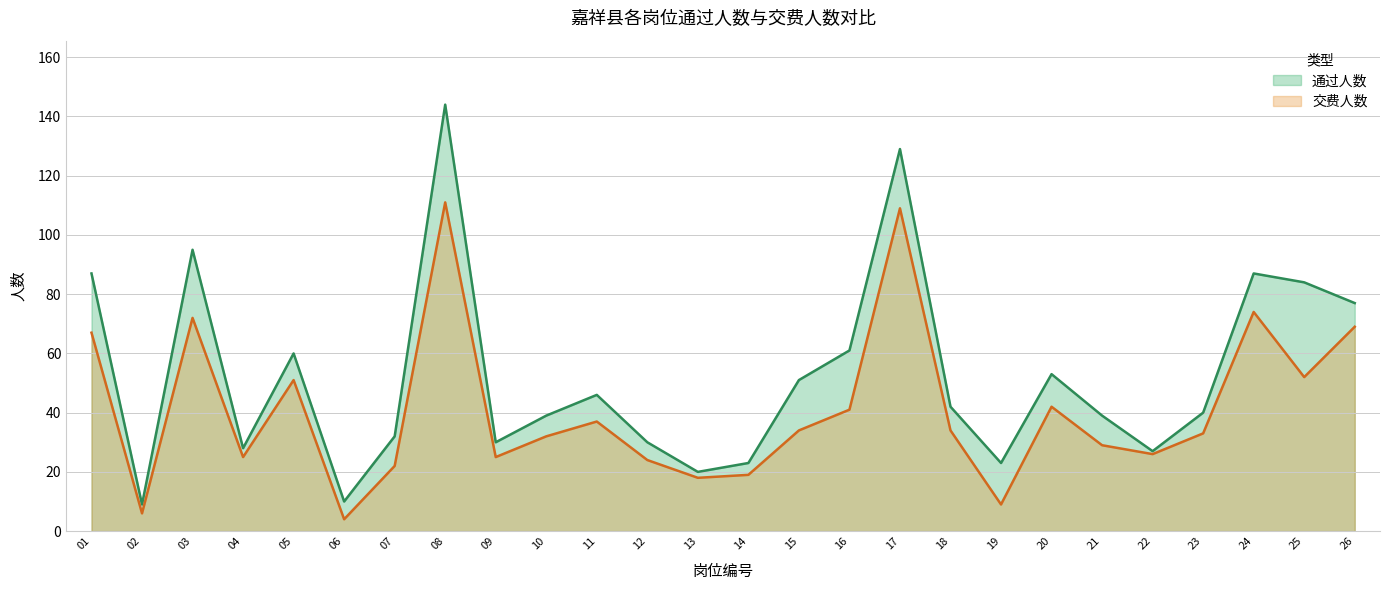

Reading left to right, list all the values displayed in this chart.

通过人数: 01=87	02=9	03=95	04=28	05=60	06=10	07=32	08=144	09=30	10=39	11=46	12=30	13=20	14=23	15=51	16=61	17=129	18=42	19=23	20=53	21=39	22=27	23=40	24=87	25=84	26=77
交费人数: 01=67	02=6	03=72	04=25	05=51	06=4	07=22	08=111	09=25	10=32	11=37	12=24	13=18	14=19	15=34	16=41	17=109	18=34	19=9	20=42	21=29	22=26	23=33	24=74	25=52	26=69